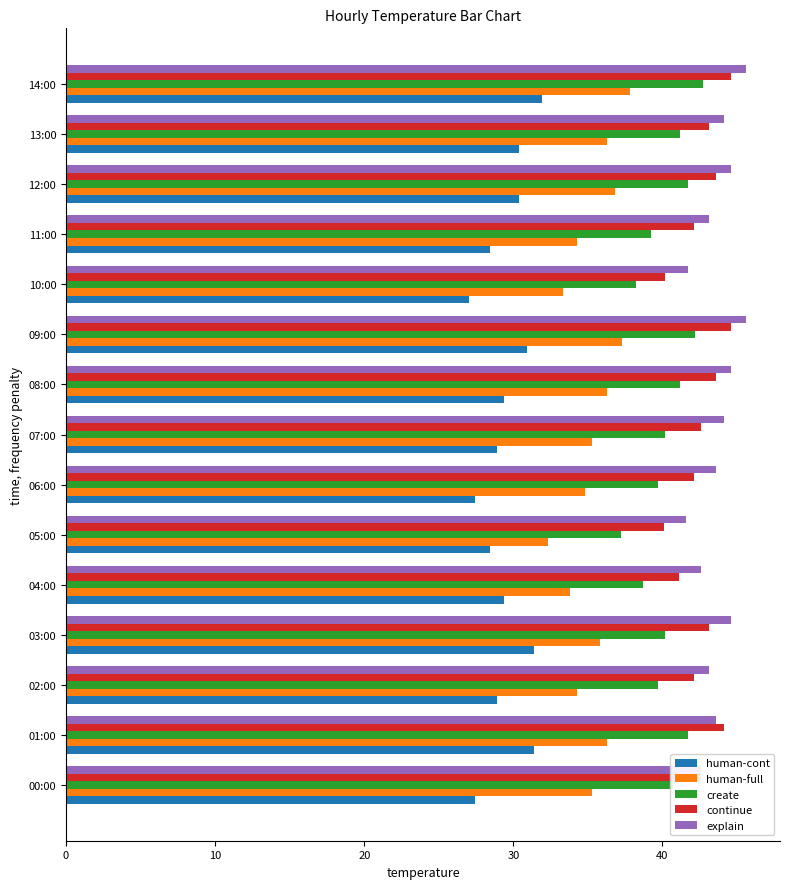

What is the difference between the highest and lowest values at 03:00?

13.2